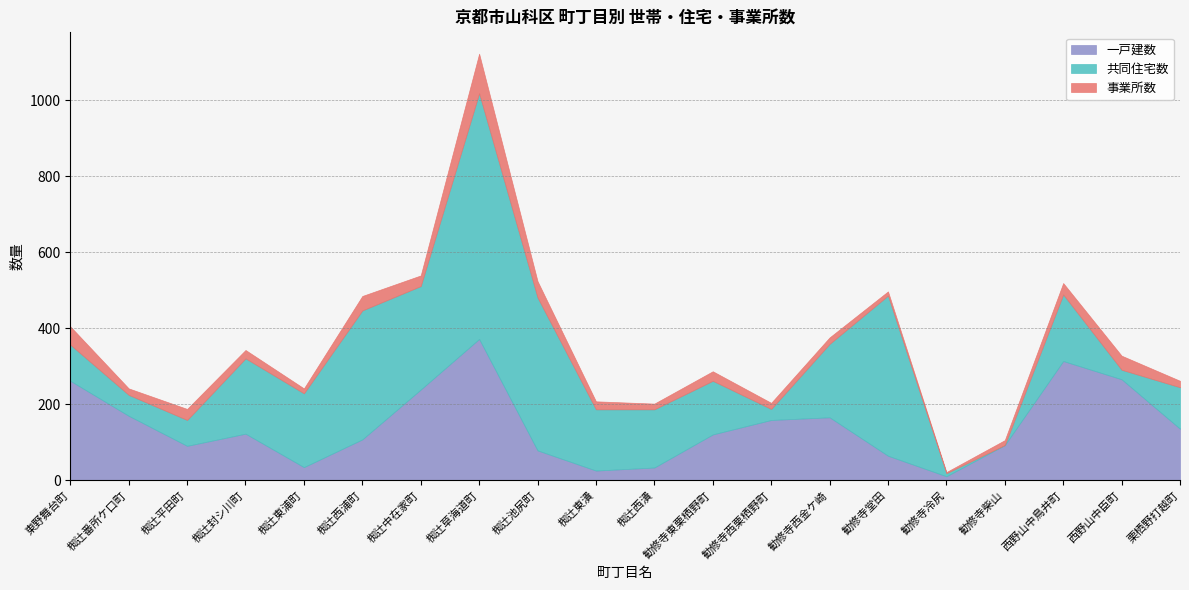

How many data points in 一戸建数 are above 123?

9